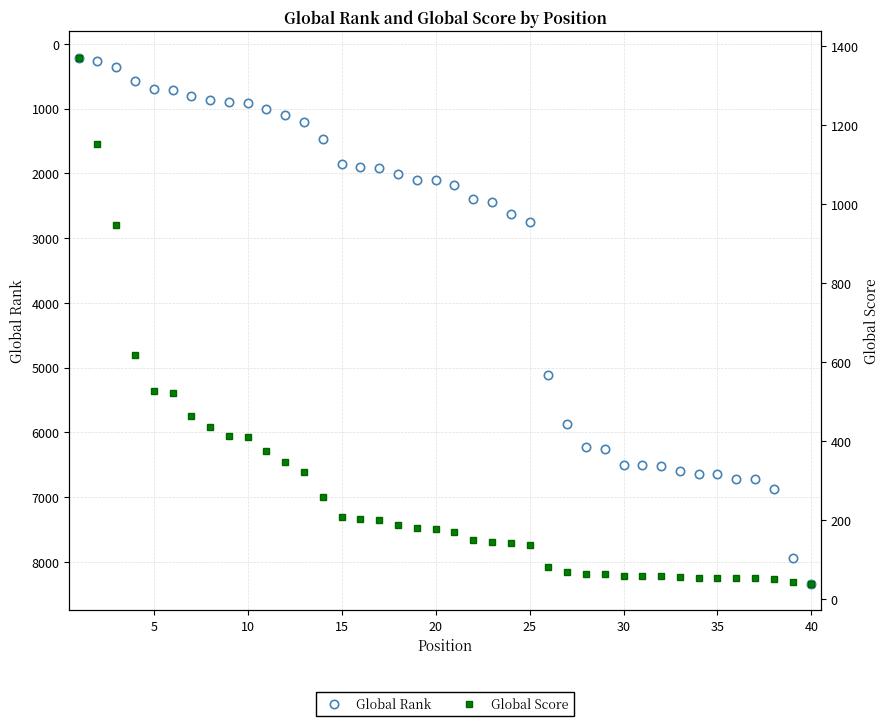

Rank the series by their average value, from highest to lowest.

Global Rank, Global Score